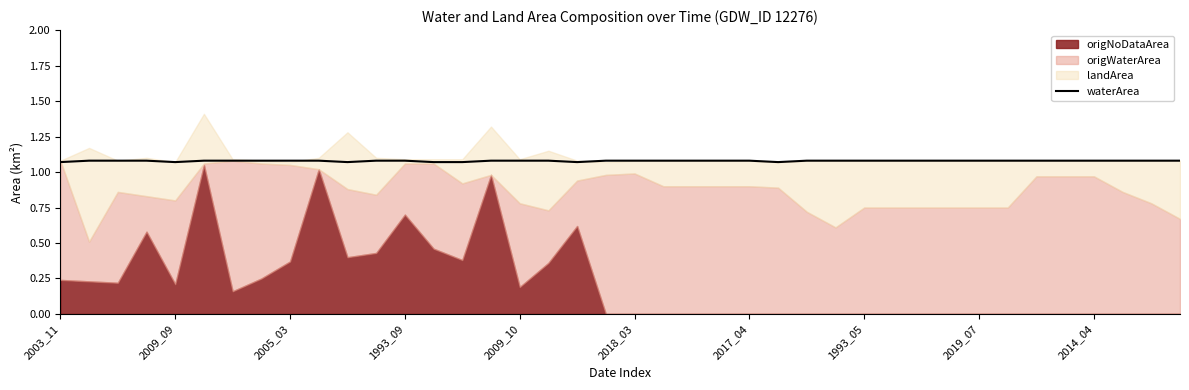

What is the label of the 40th point from the right?

2003_11